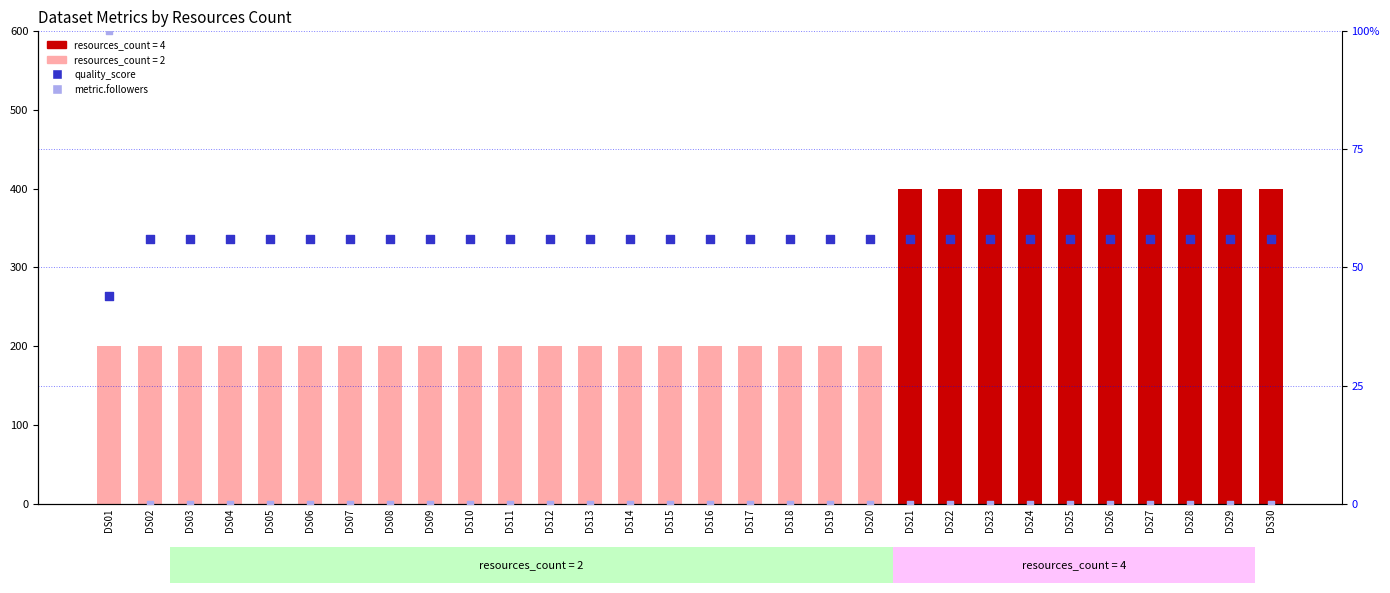

At how many categories does at least one series exceed 328?

10